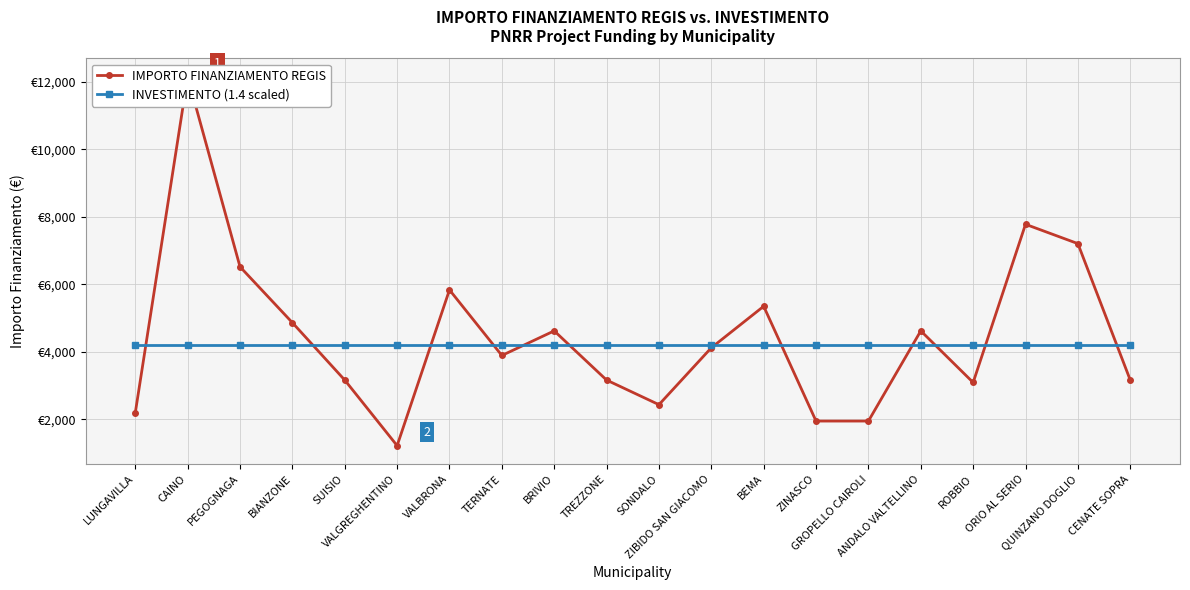

At CENATE SOPRA, list the series in order from largest to smallest.

INVESTIMENTO (1.4 scaled), IMPORTO FINANZIAMENTO REGIS